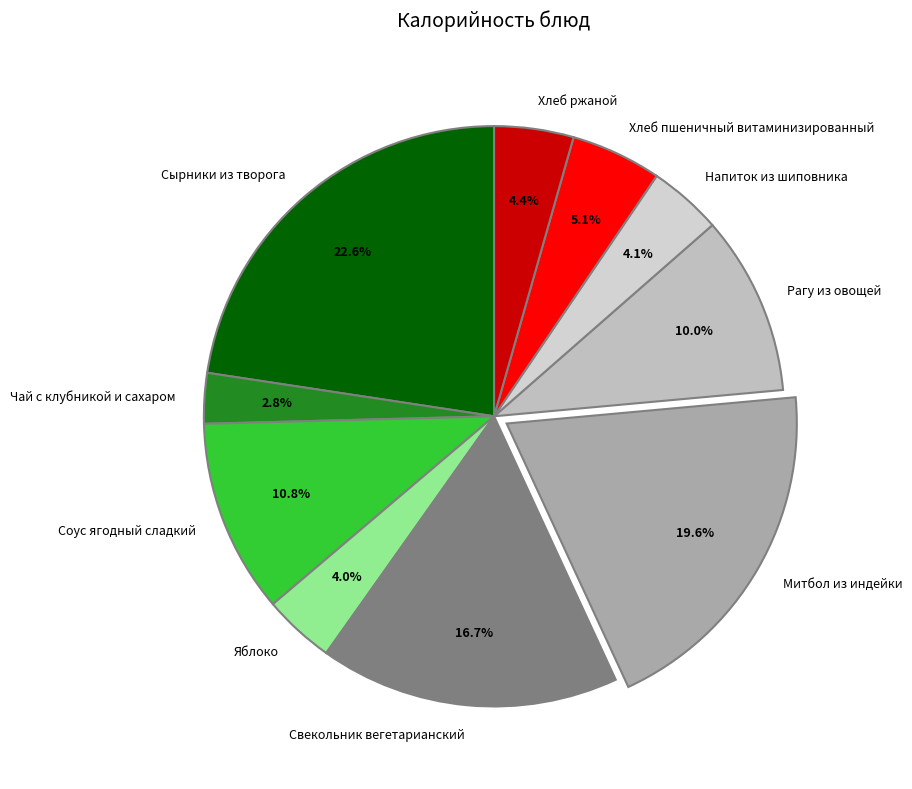

True or false: Напиток из шиповника accounts for 4% of the total.

True